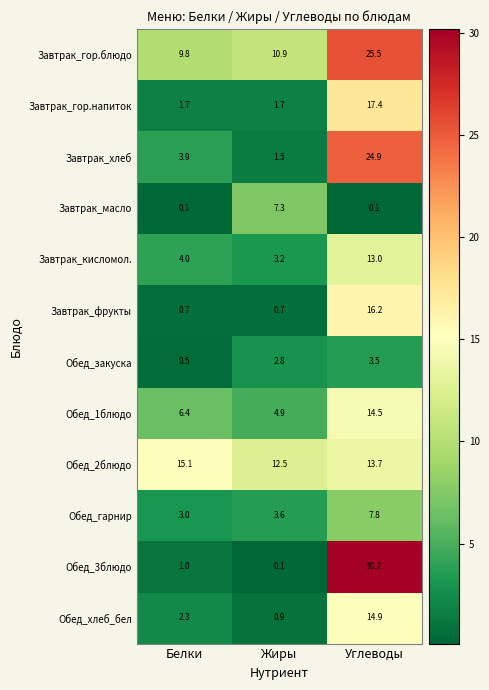

At which label does Обед_2блюдо first exceed 13?

Белки